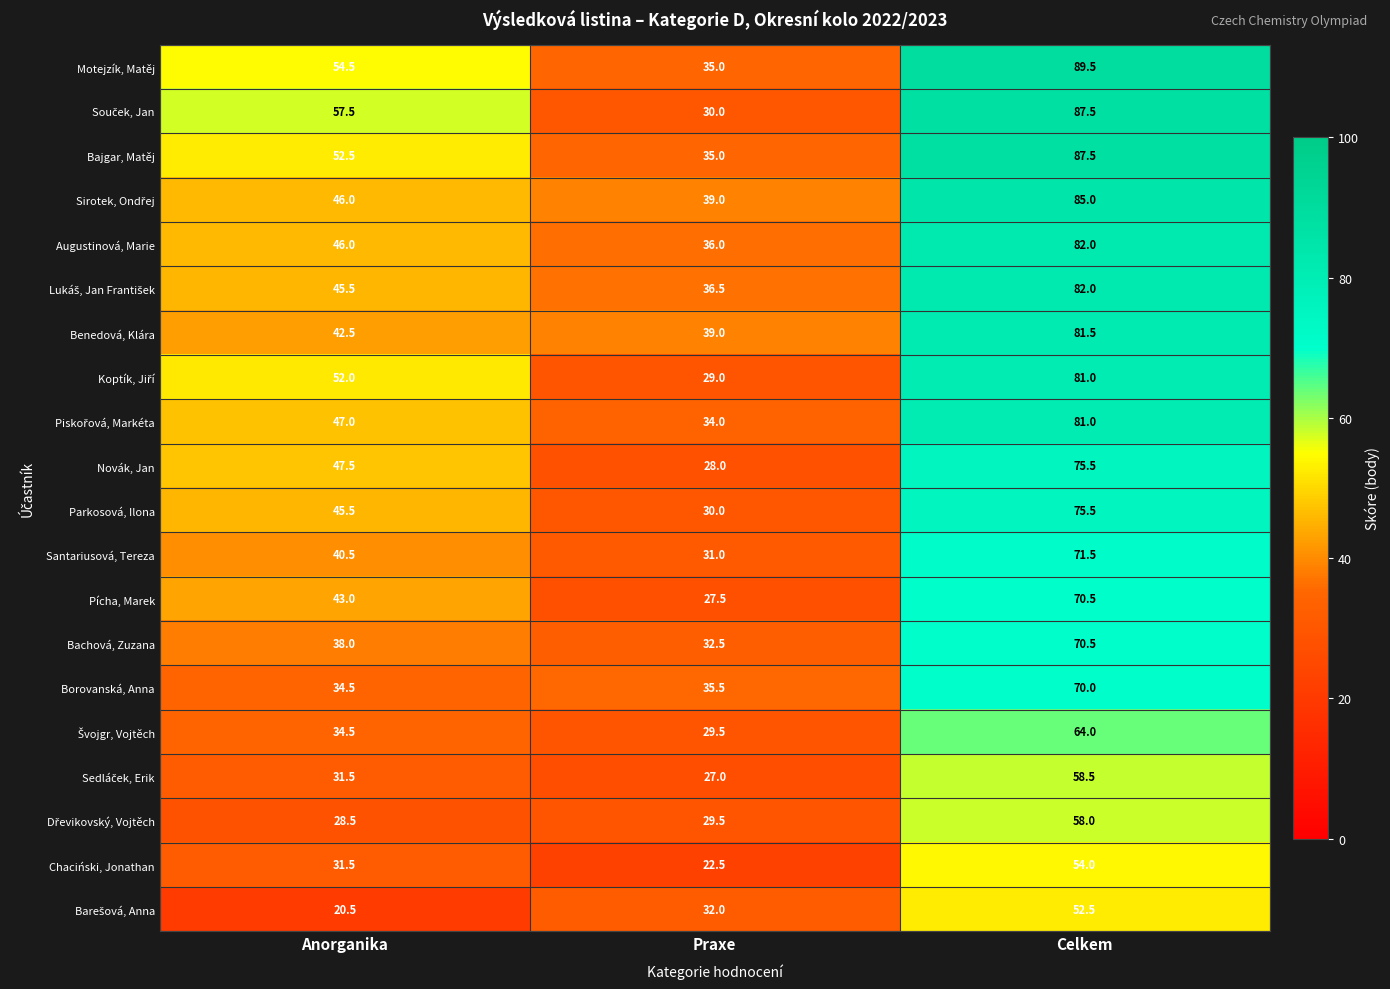

At which category is the sum across all series the highest?

Celkem